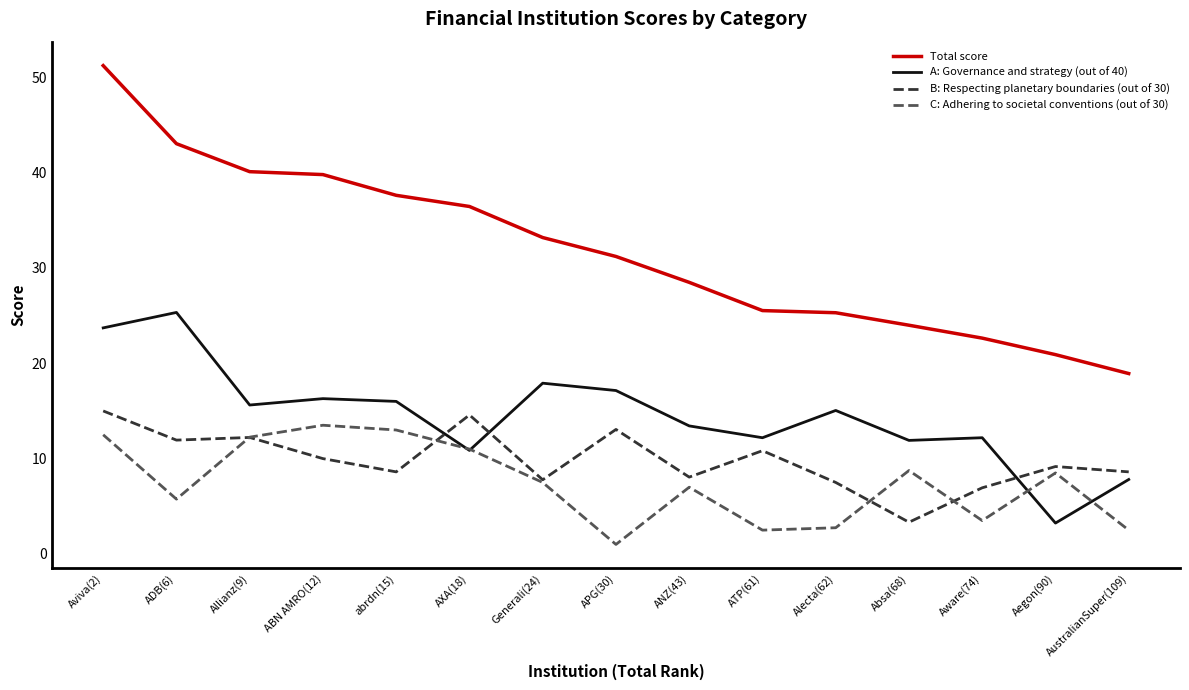

Rank the series at ADB(6) from lowest to highest value.

C: Adhering to societal conventions (out of 30), B: Respecting planetary boundaries (out of 30), A: Governance and strategy (out of 40), Total score